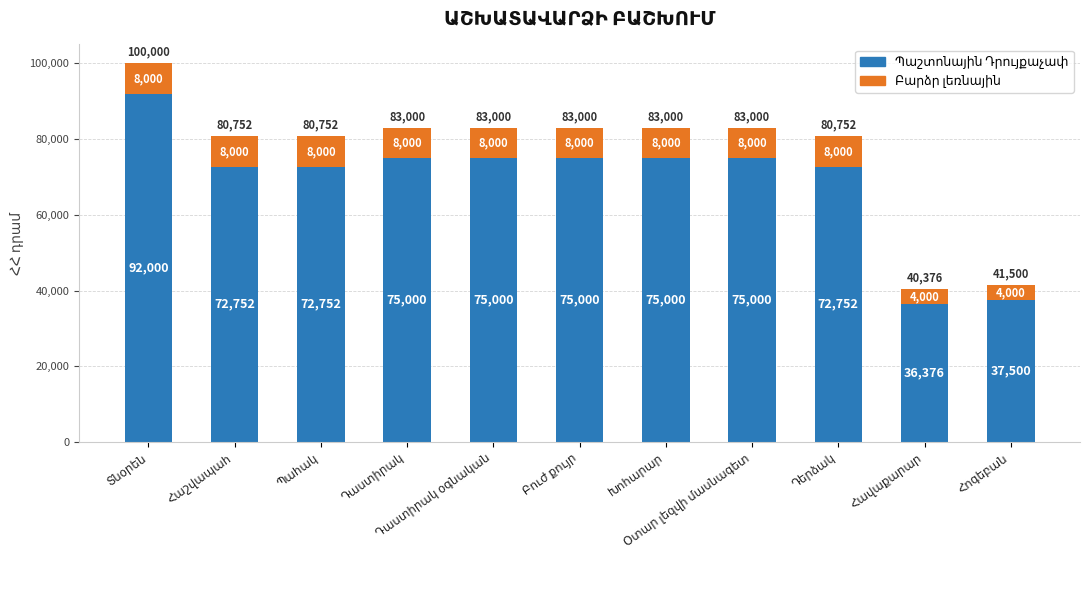

List the labels in order of Բարձր լեռնային value, largest first.

Տնօրեն, Հաշվապահ, Պահակ, Դաստիրակ, Դաստիրակ օգնական, Բուժ քույր, Խոհարար, Օտար լեզվի մասնագետ, Դերձակ, Հավաքարար, Հոգեբան